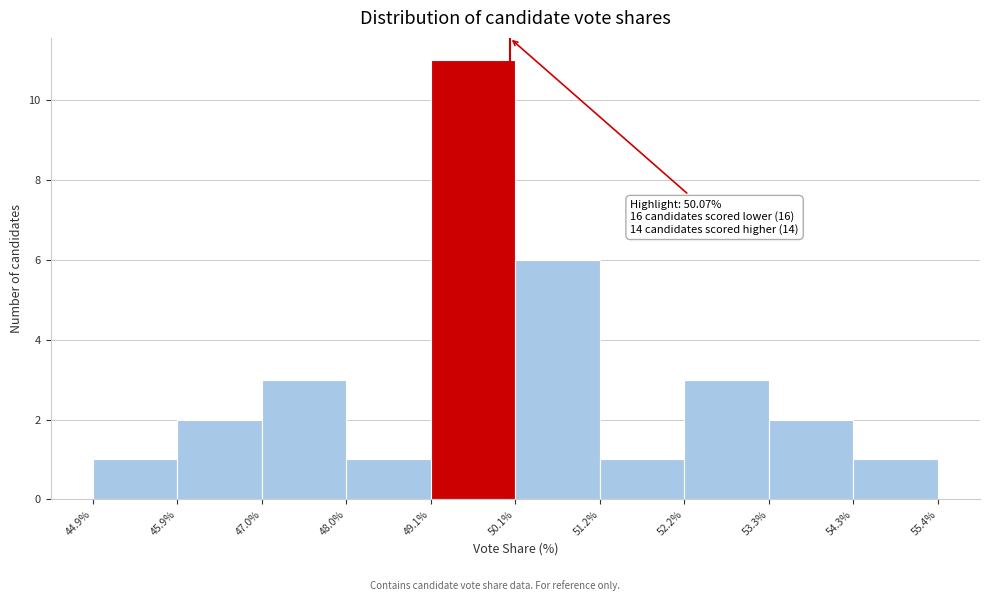

Over which range of the x-axis is the bar tallest?

49.1% to 50.1%